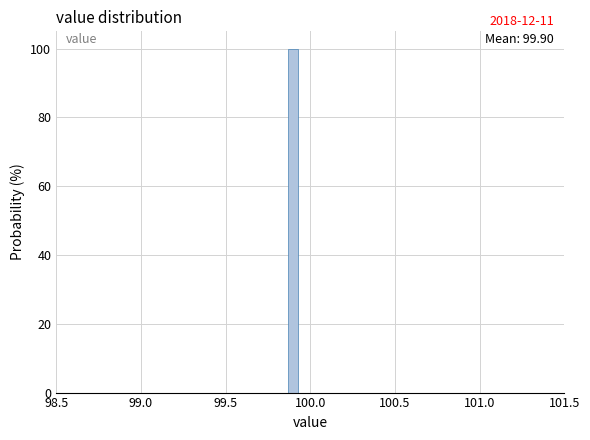

Read against the x-axis, roughly where is the centre of the tallest bar?

99.90